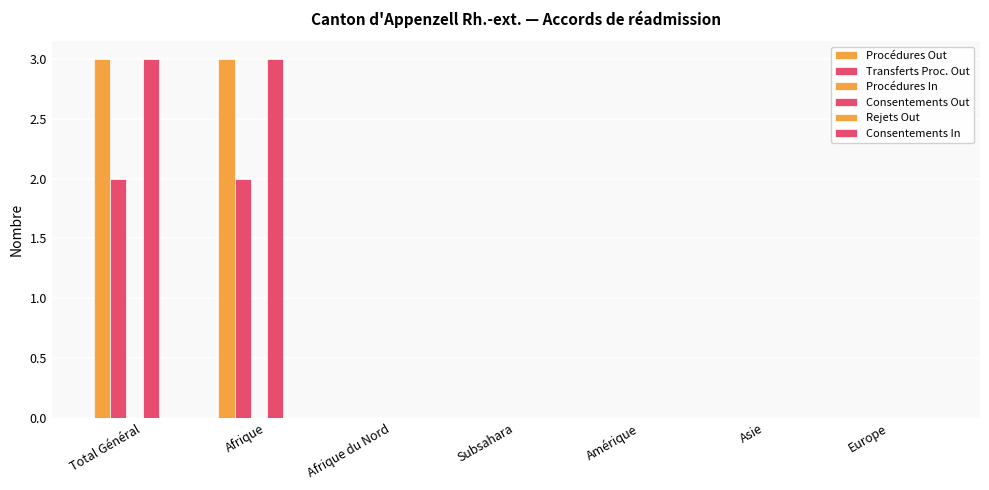

Count the number of categories in the chart.

7